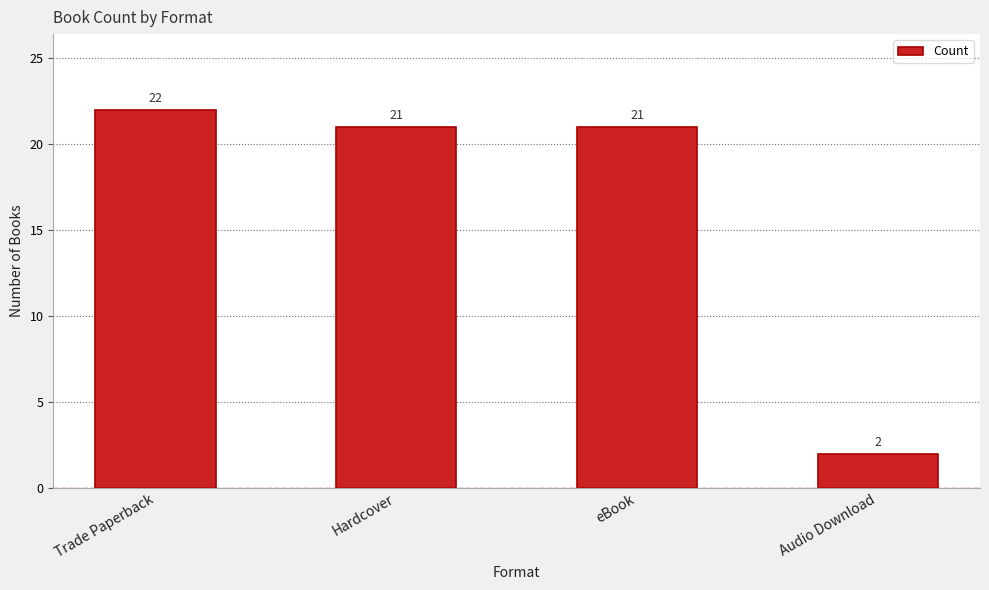

What is the greatest value displayed?

22